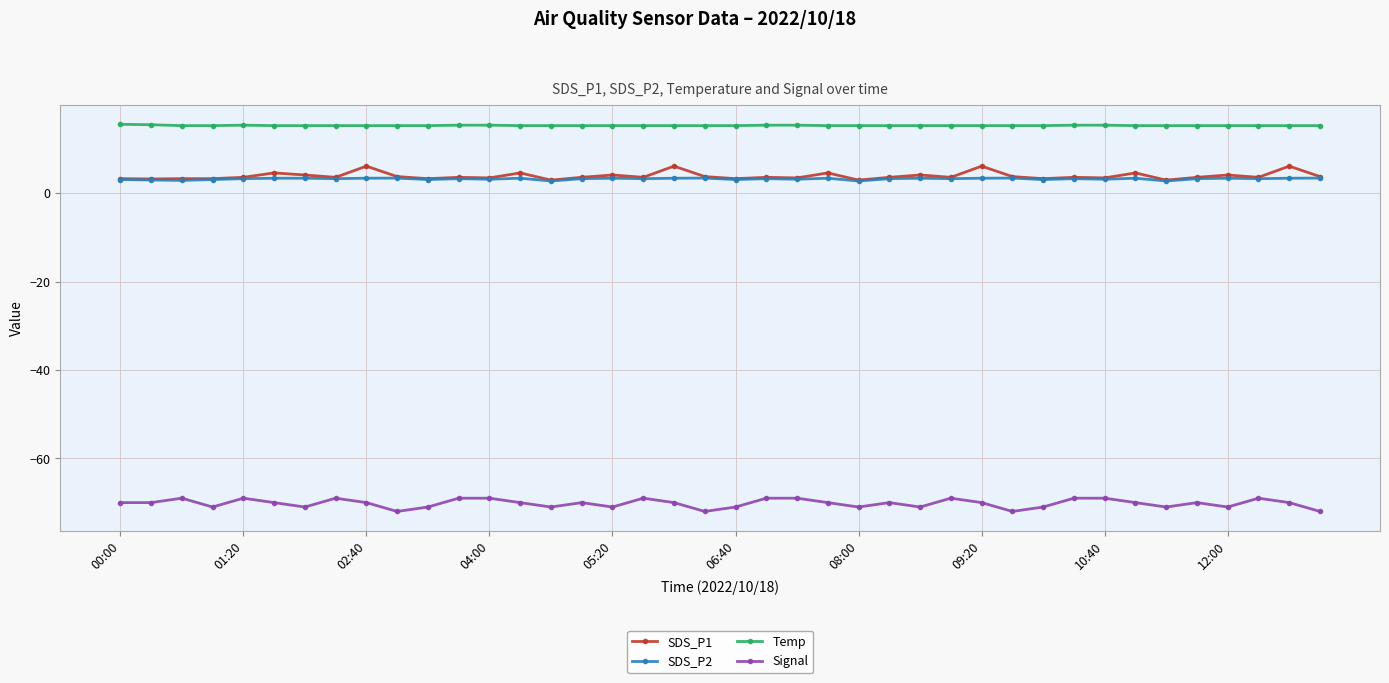

What is the lowest value of the SDS_P2 series?

2.8